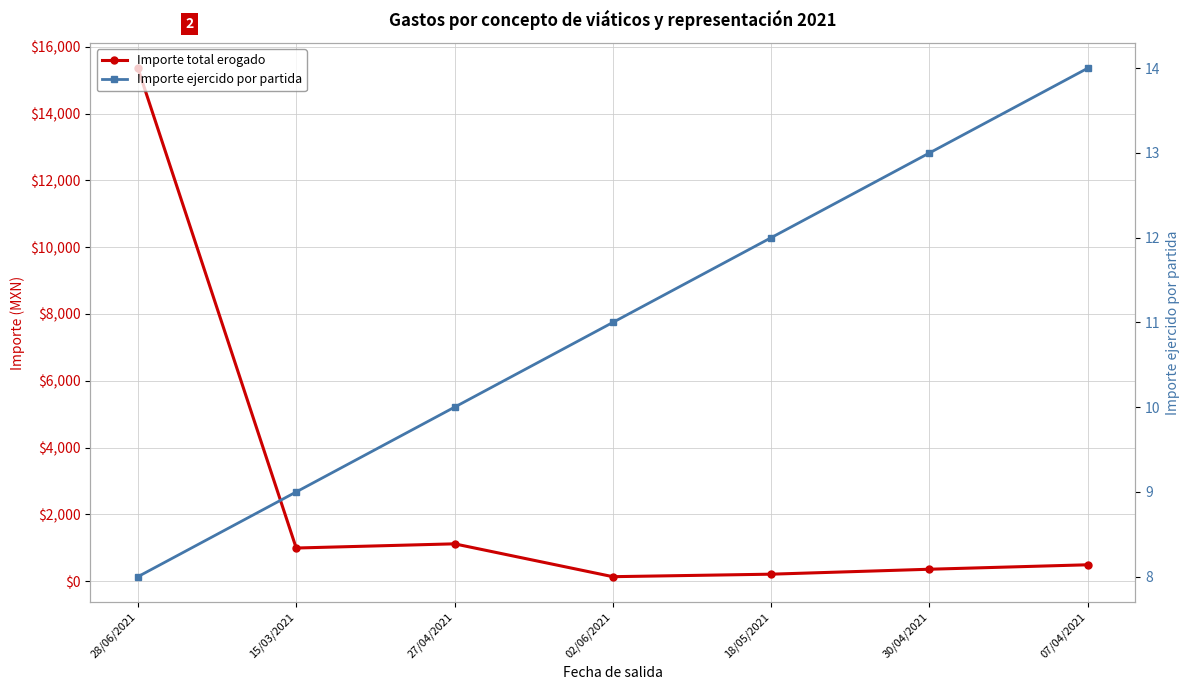

Reading left to right, transcribe all the data shown in this chart.

Importe total erogado: 15362.0	990.4	1116.0	132.0	207.0	355.0	488.5
Importe ejercido por partida: 8.0	9.0	10.0	11.0	12.0	13.0	14.0